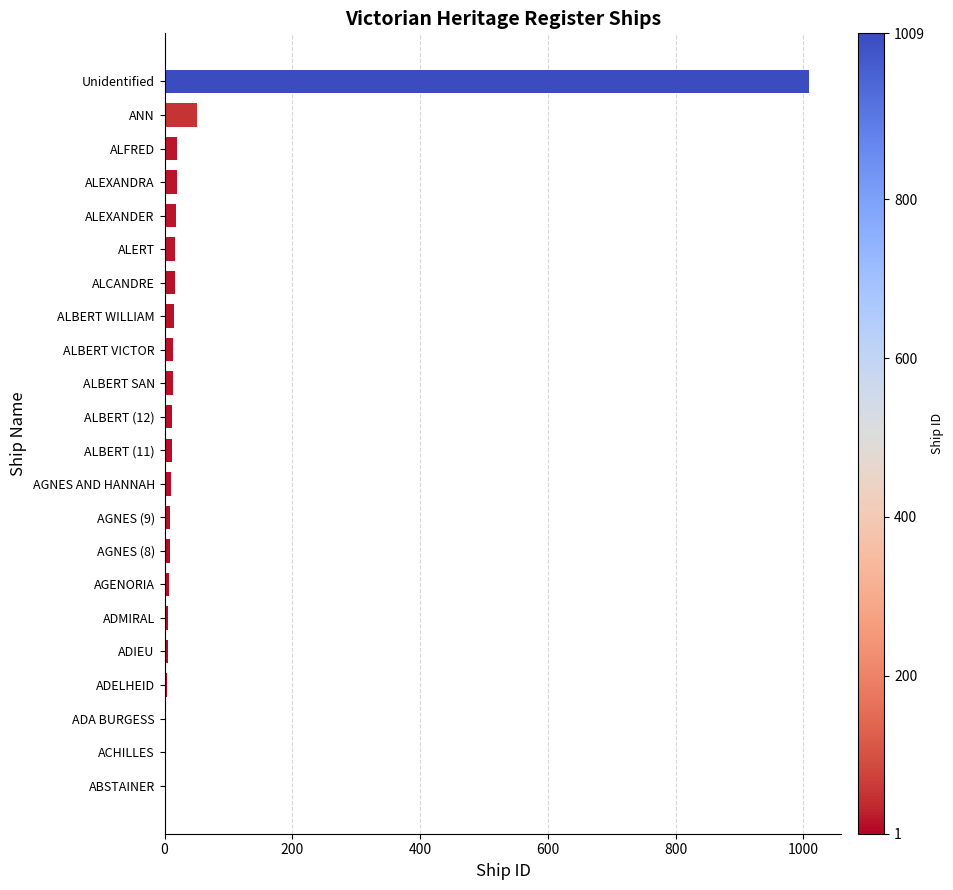

What is the sum of all values?

1270